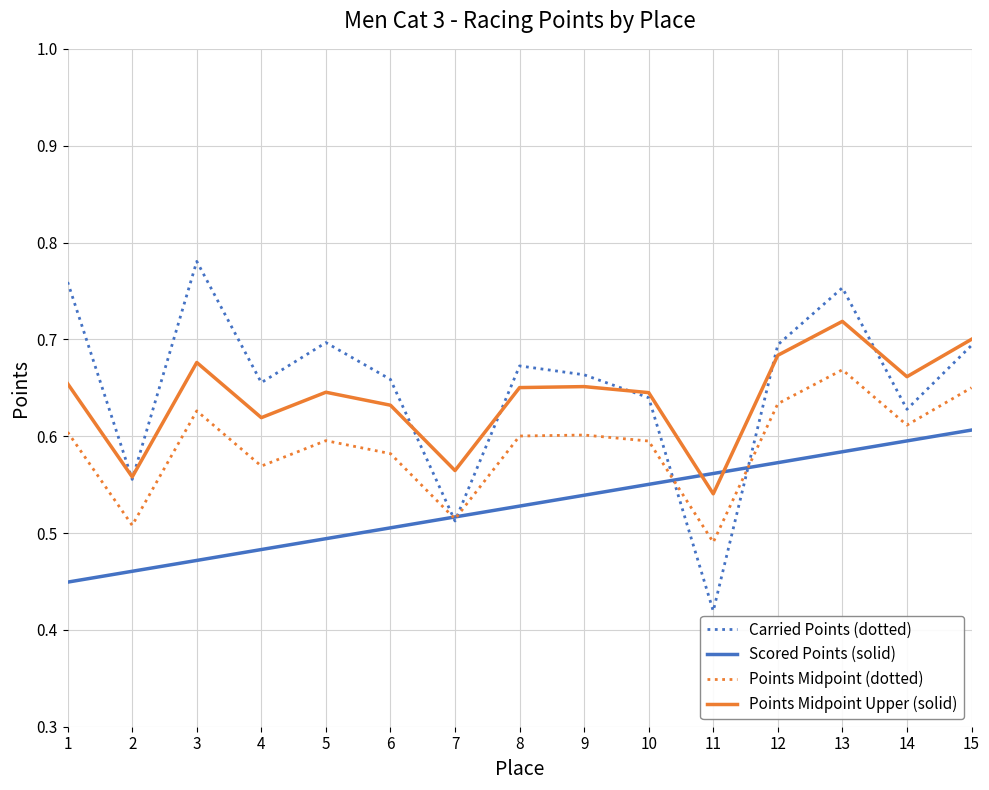

How many categories are shown in the chart?

15